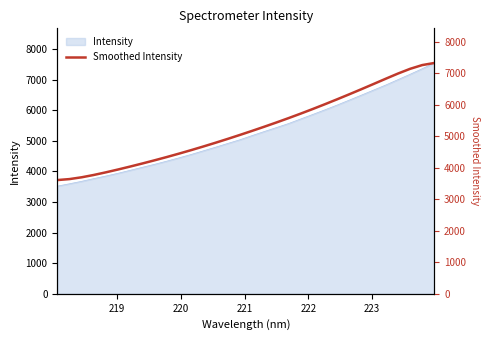

How many data points are less than 5172?

16